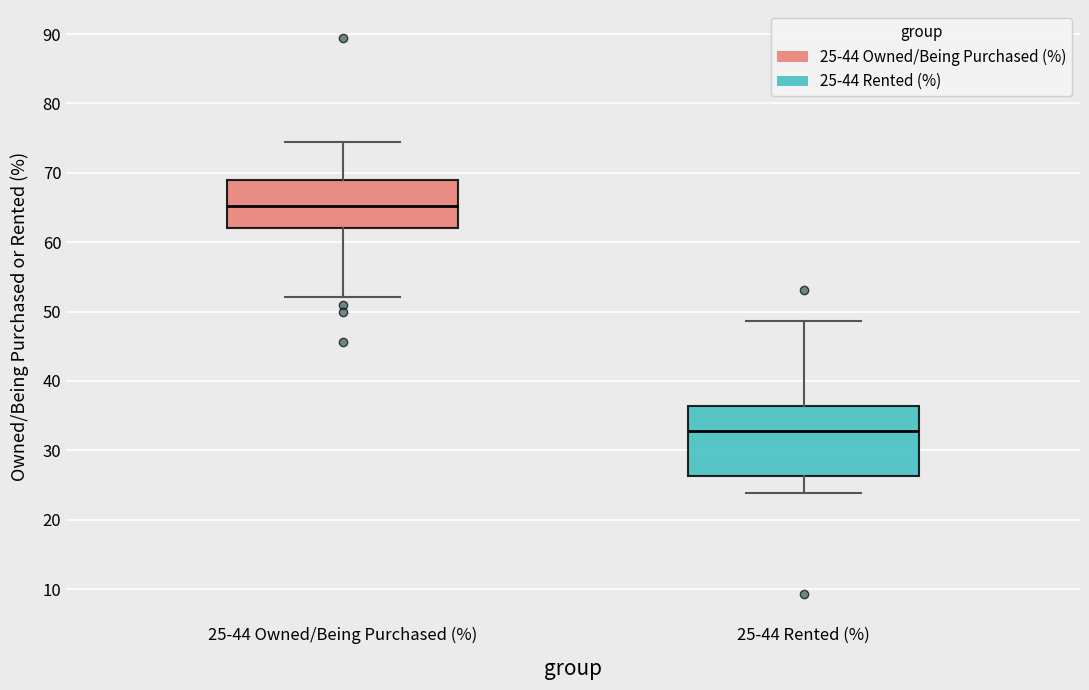

Reading left to right, read every box against the y-axis: the position of its median line, the range the box covers, and the ends of its whiskers. The values are not printed on the chart, so give them approximately, as read against the axis.

25-44 Owned/Being Purchased (%): median 65, box 62 to 69, whiskers 52 to 75
25-44 Rented (%): median 33, box 26 to 36, whiskers 24 to 49